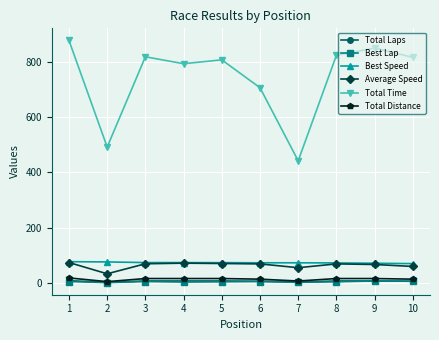

True or false: Best Speed and Best Lap intersect in this chart.

False